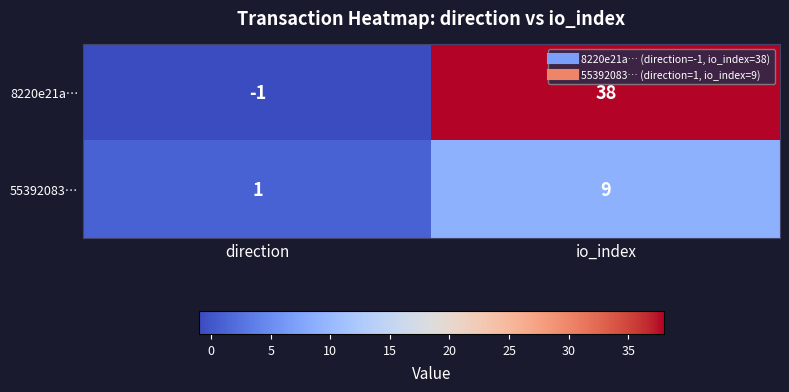

At how many categories does at least one series exceed 7?

1